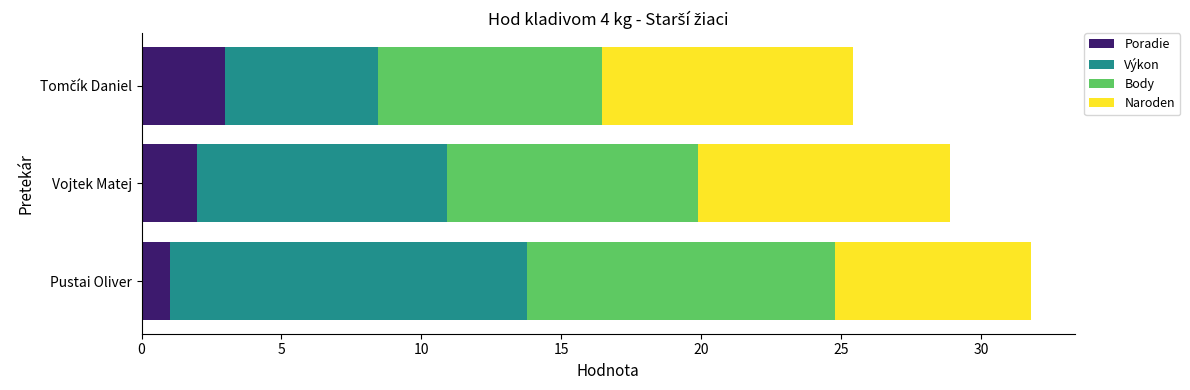

At which category is the sum across all series the highest?

Pustai Oliver